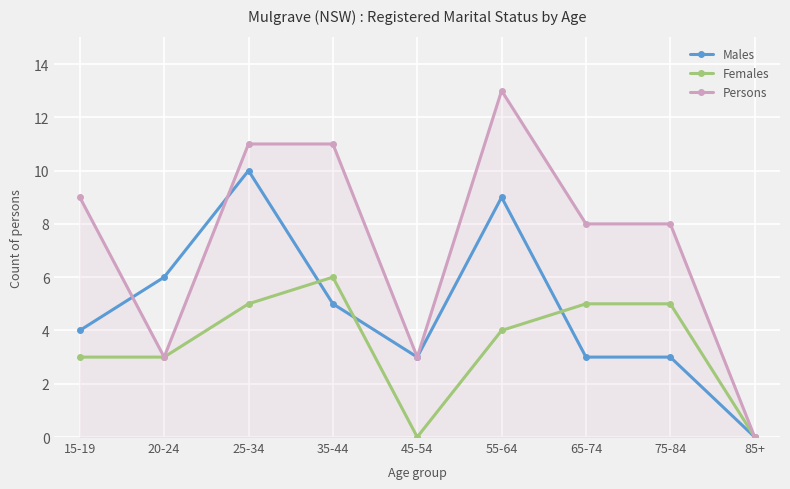

Which category has the highest value in the Males series?

25-34